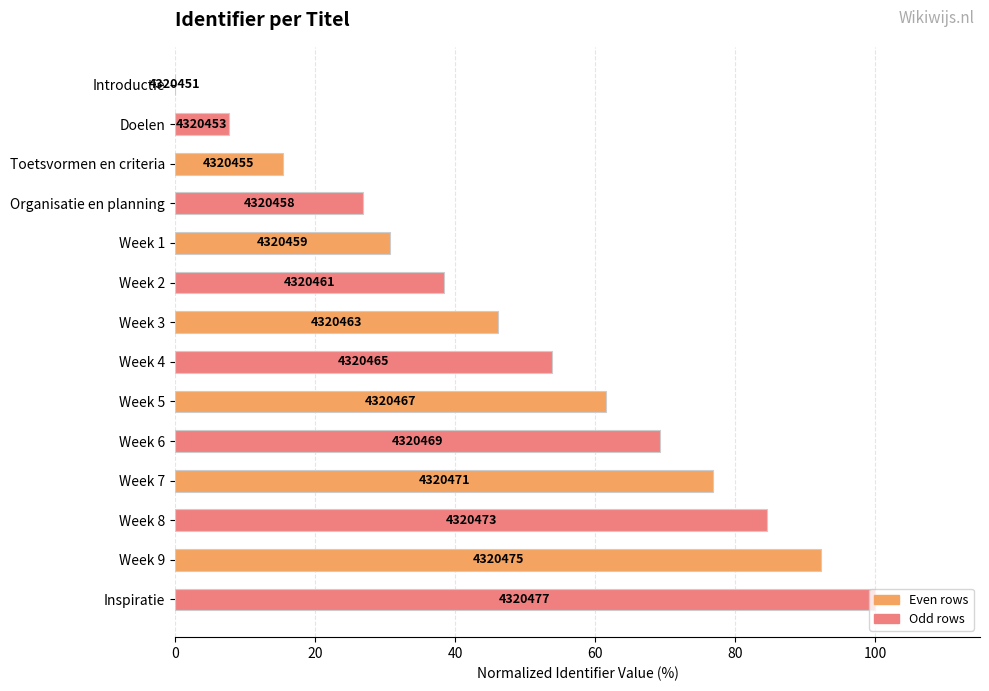

How many categories are shown in the chart?

14